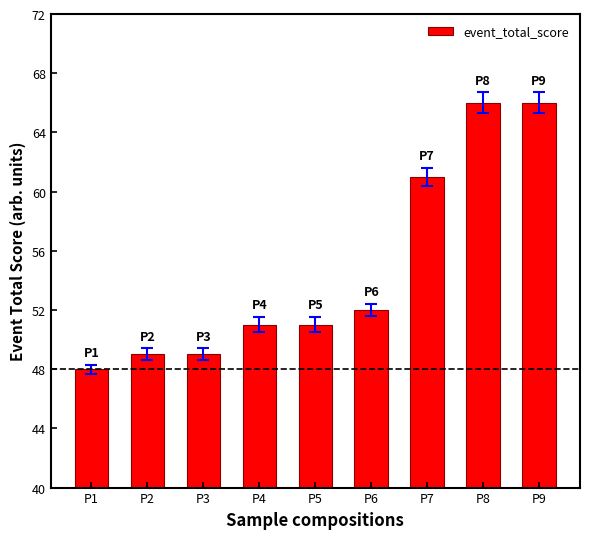

Are the bars grouped side by side (vs. stacked)?

No